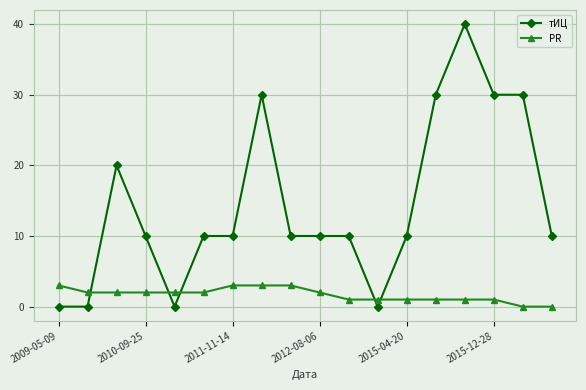

What is the maximum value shown in the chart?

40